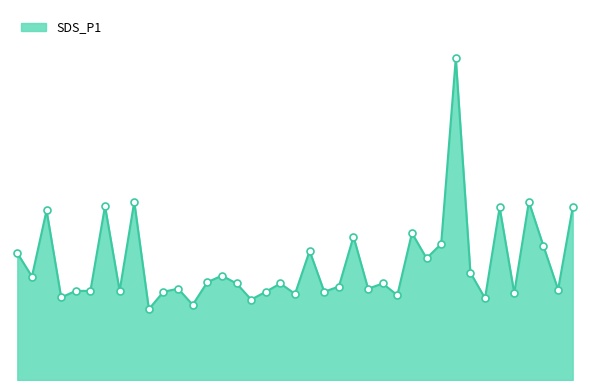

True or false: the data has more than 0 interior local peaks.

True